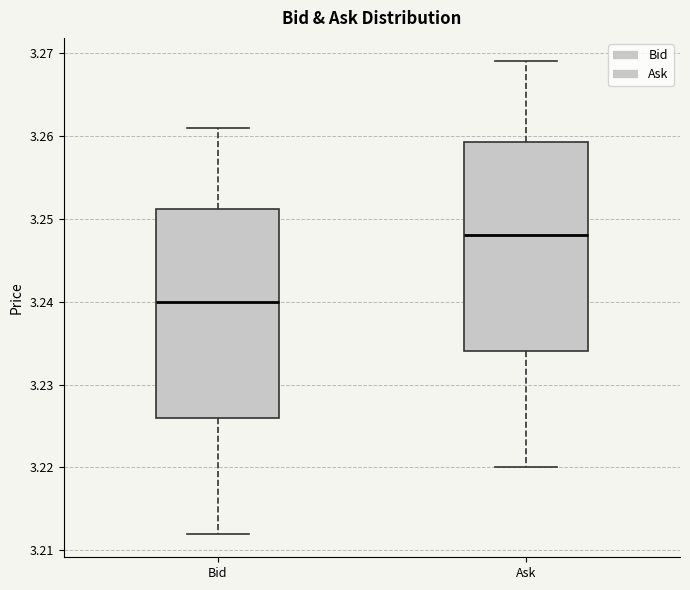

Which box's median line is the highest?

Ask